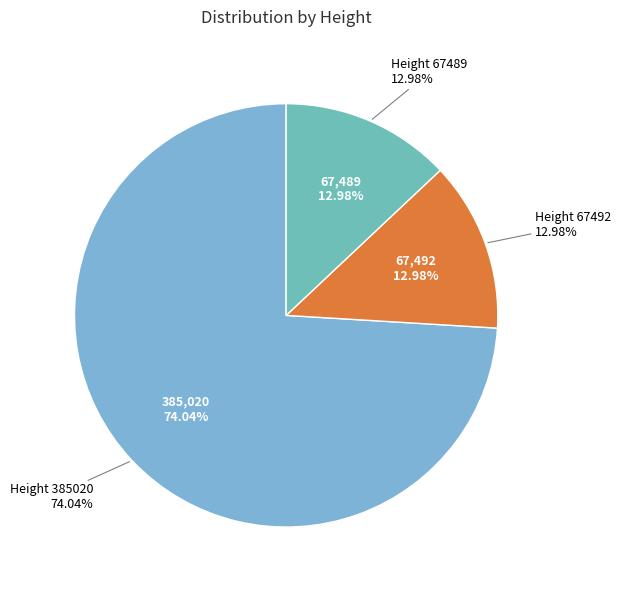

What percentage do 385020 and 67489 together represent?

87.0%